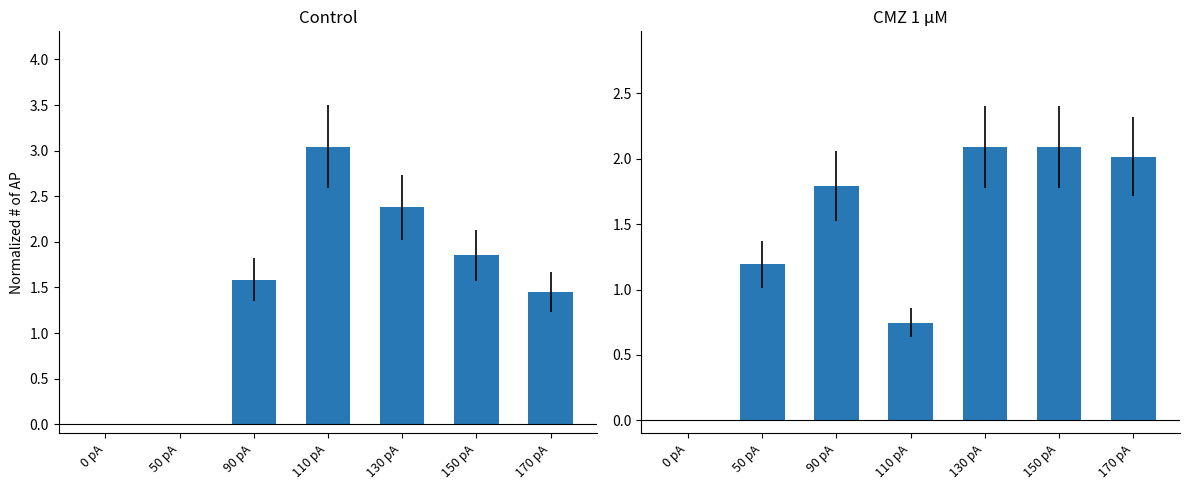

Where does the CMZ 1 µM series first go above 1?

50 pA